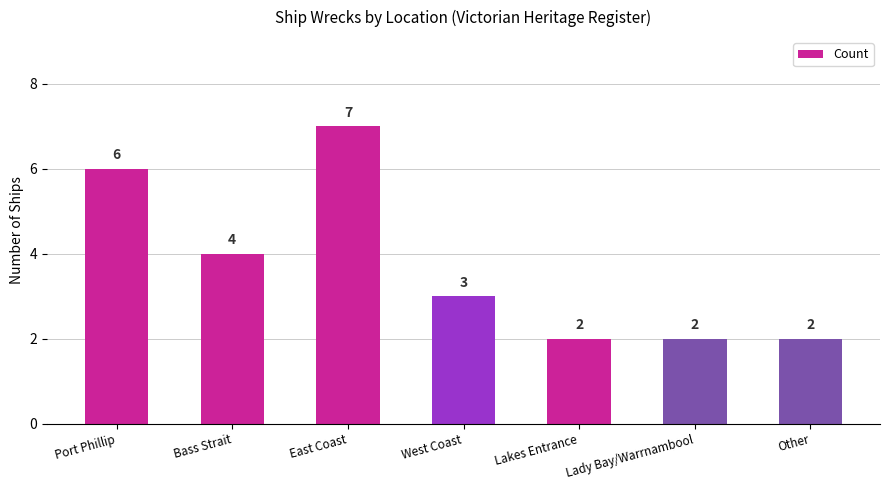

How many data points are less than 3?

3